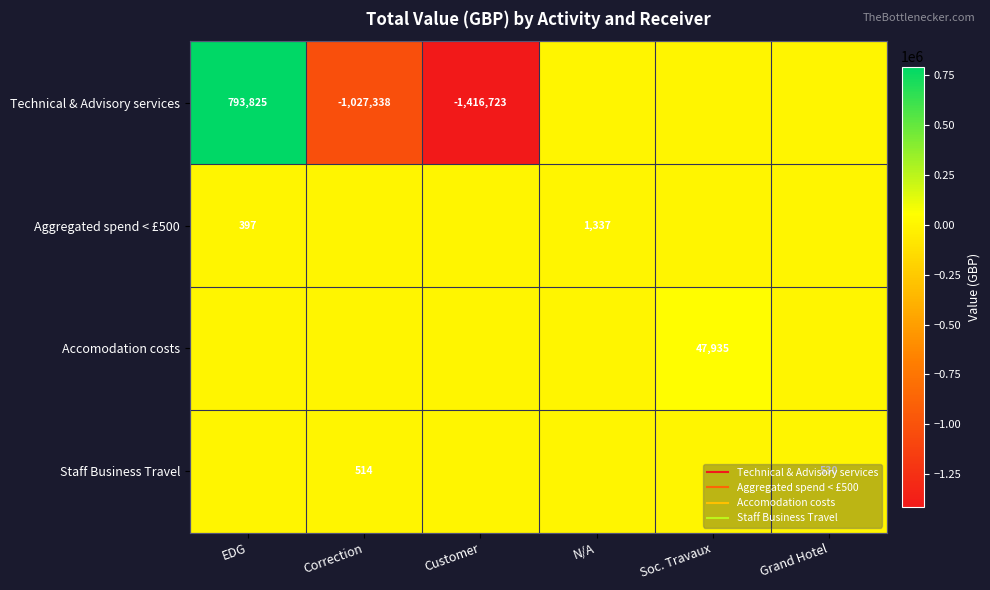

How many series are shown in this chart?

4